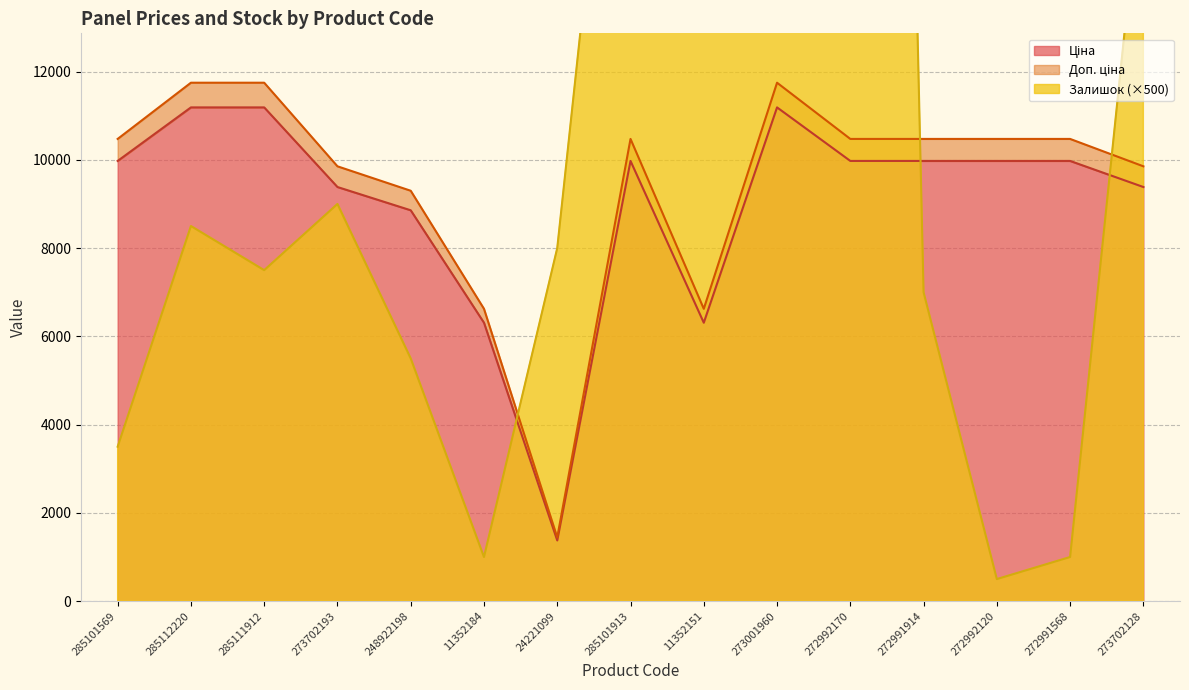

What is the approximate value of Ціна at 285111912?

11188.2